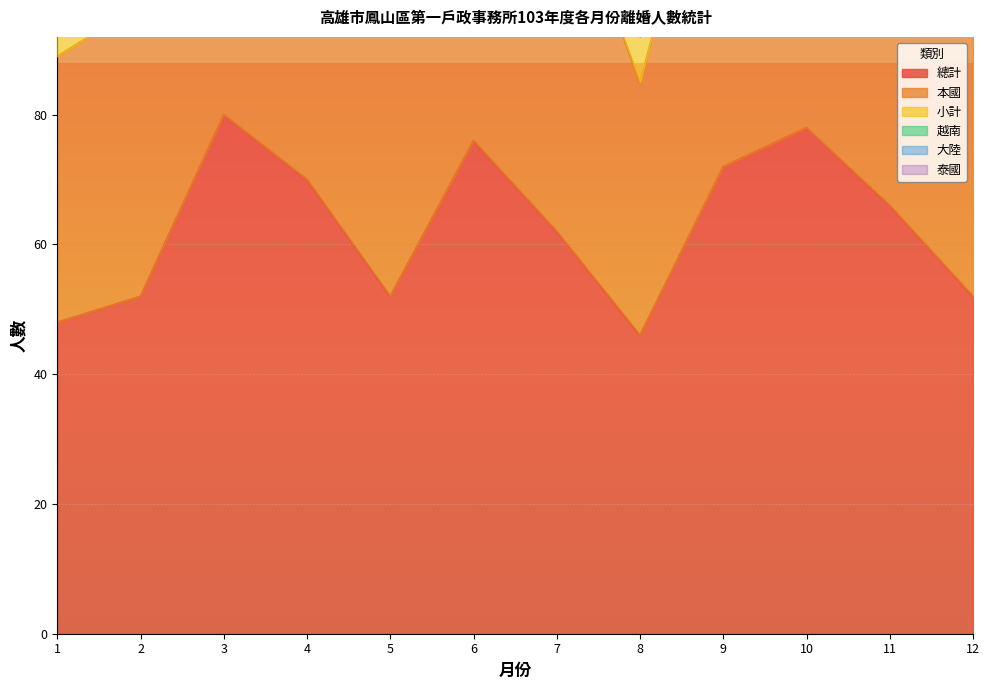

True or false: 總計 has a value of 22 at 4.

False